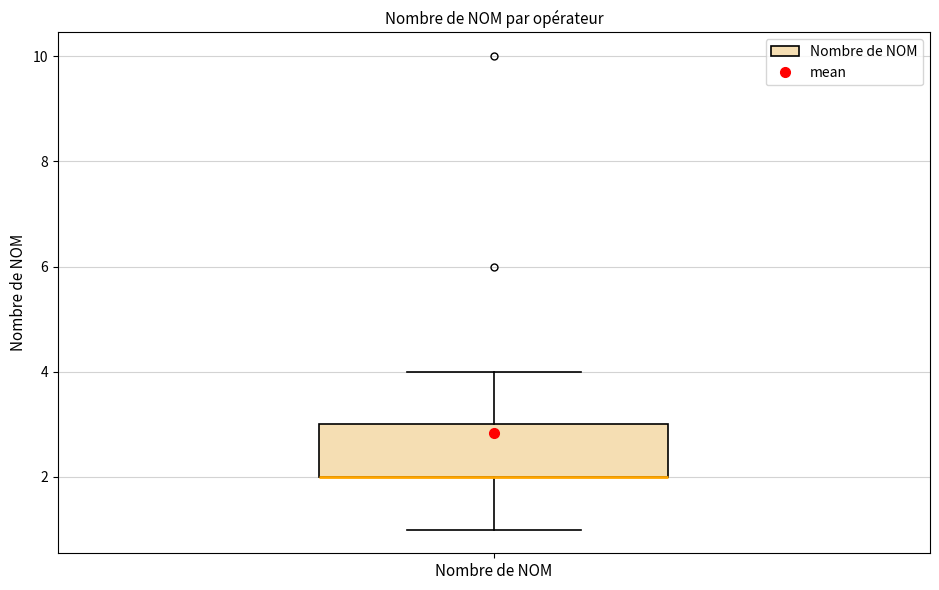

Where does the lower whisker of the box for Nombre de NOM end on the y-axis? The values are not printed on the chart, so give them approximately, as read against the axis.

1